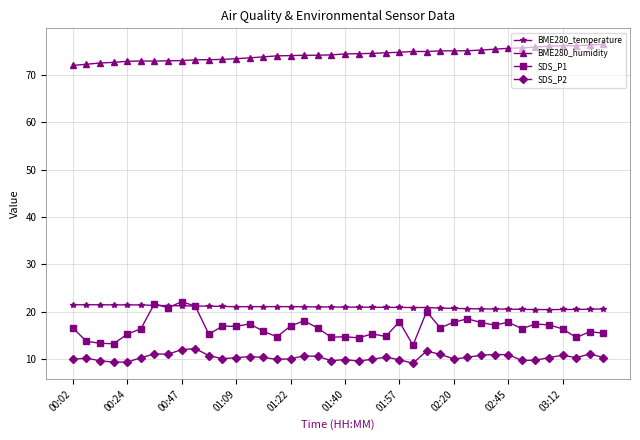

True or false: SDS_P2 has more than 0 points higher than both neighbors.

True